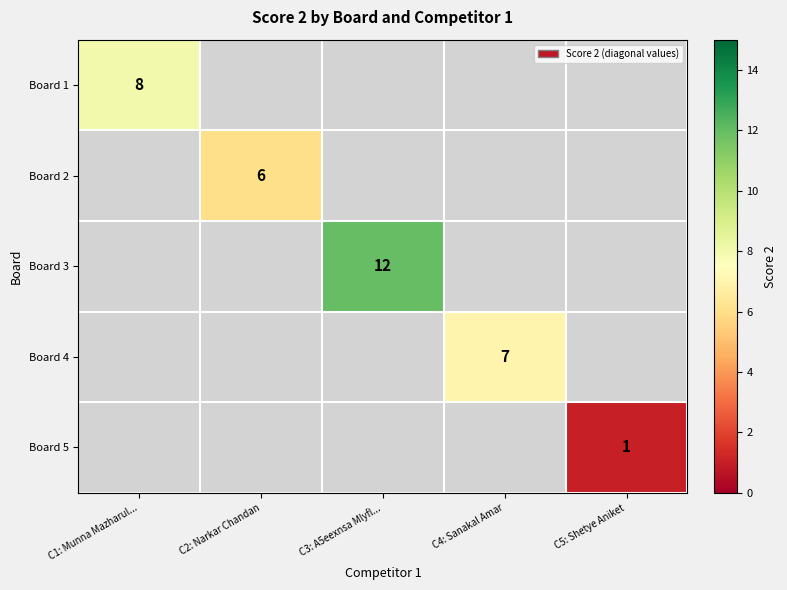

The value of Board 3 at C3: A5eexnsa Mlyfl... is 12. True or false?

True